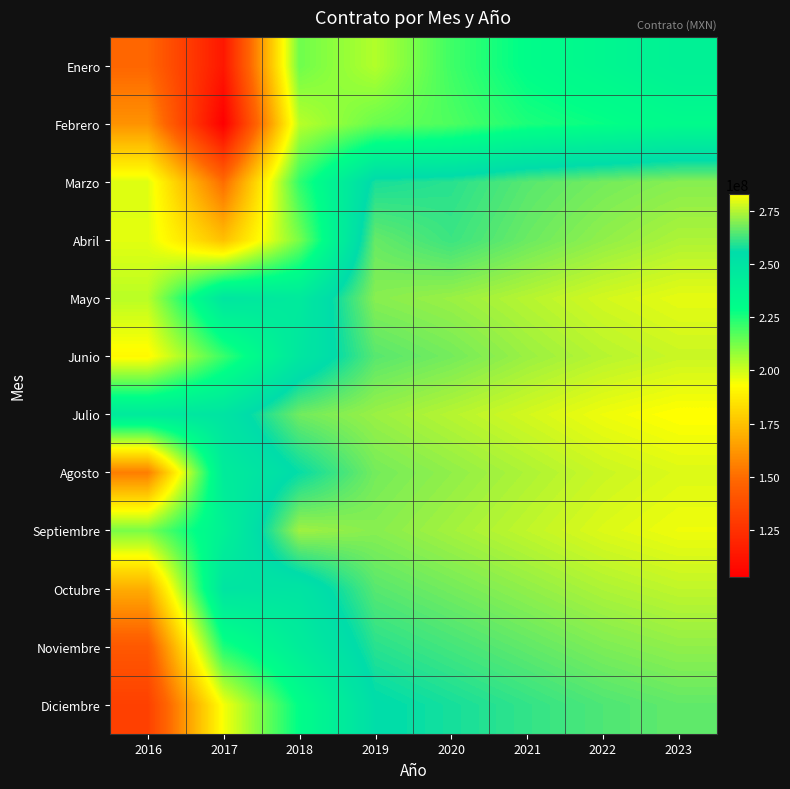

At how many categories does at least one series exceed 109571102?

8